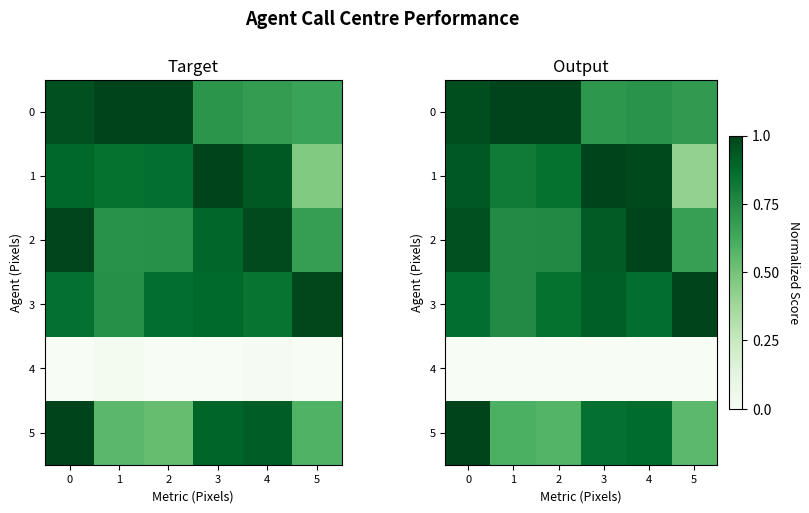

What is the sum of all 1 values?

5.0